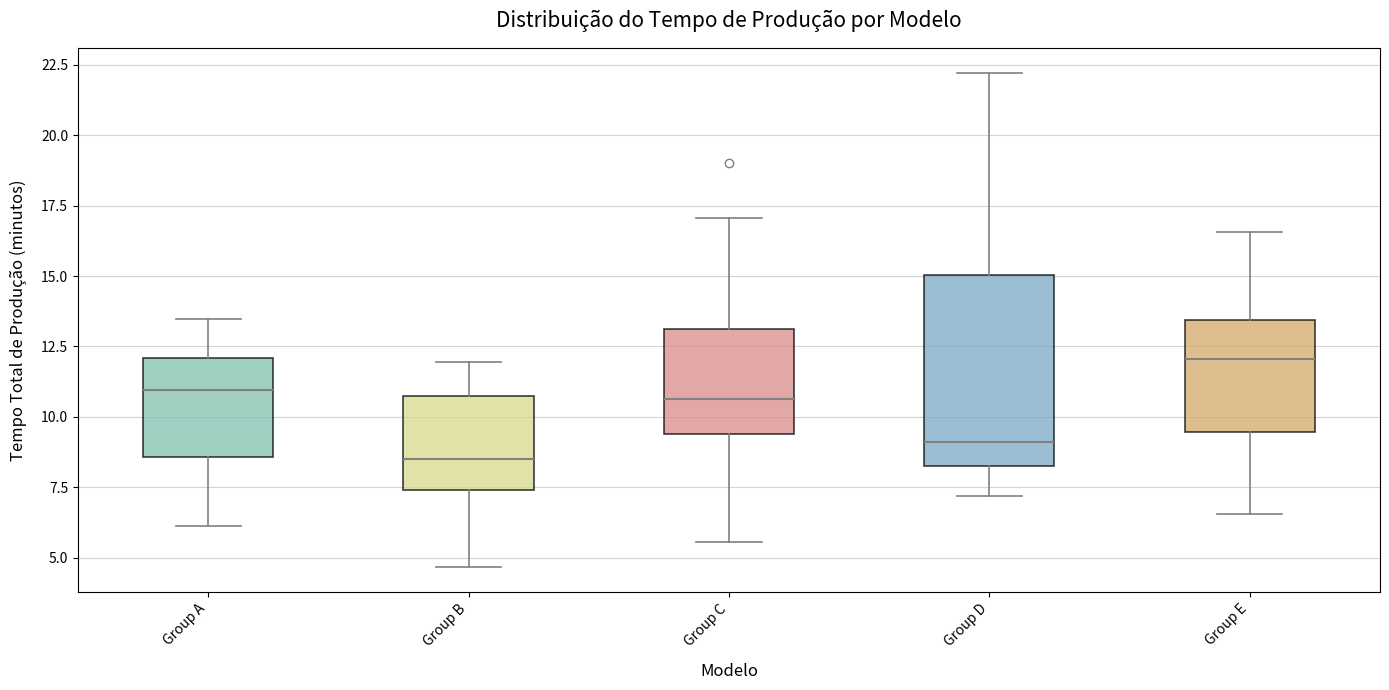

Where does the upper whisker of the box for Group C end on the y-axis? The values are not printed on the chart, so give them approximately, as read against the axis.

17.0